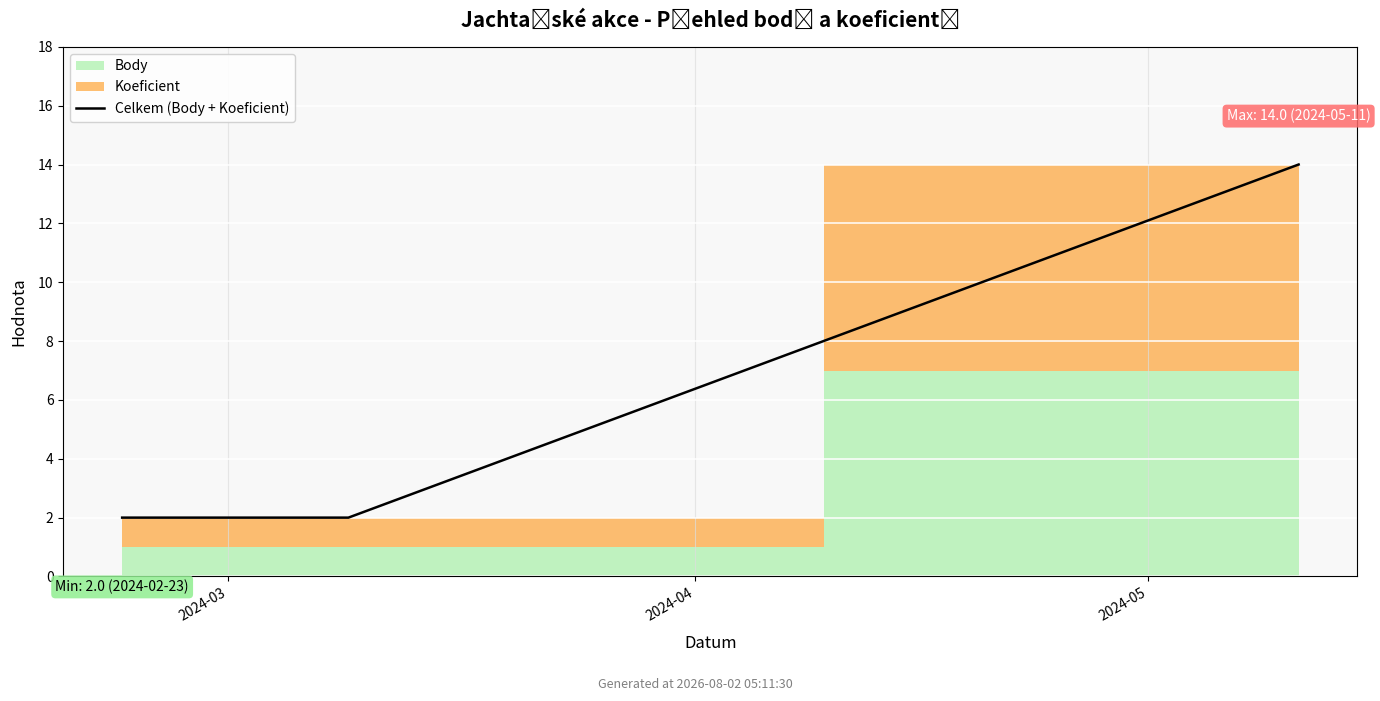

List the labels in order of value, smallest first.

2024-03, 2024-04, 2024-05